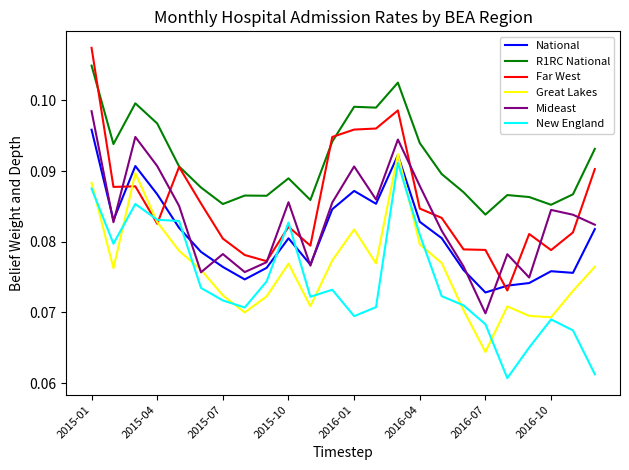

True or false: Great Lakes and R1RC National cross at least once.

False